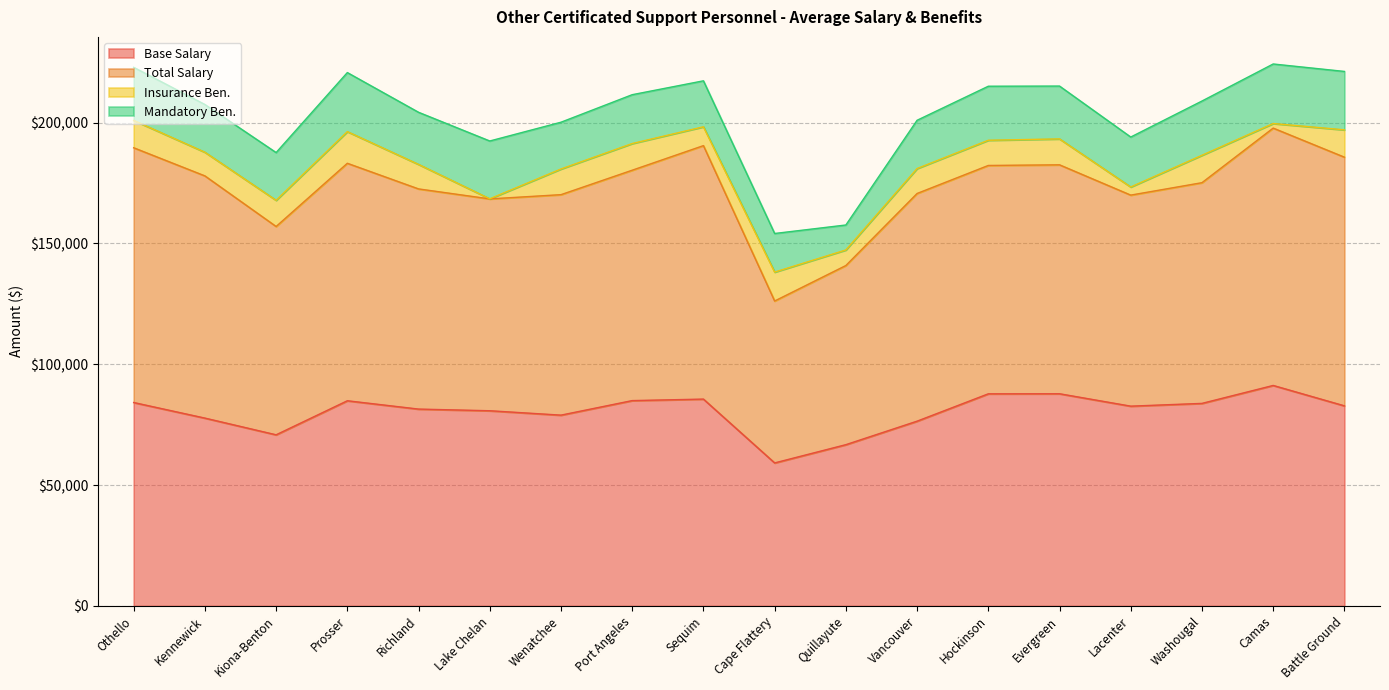

Which series has the widest spread of values?

Total Salary